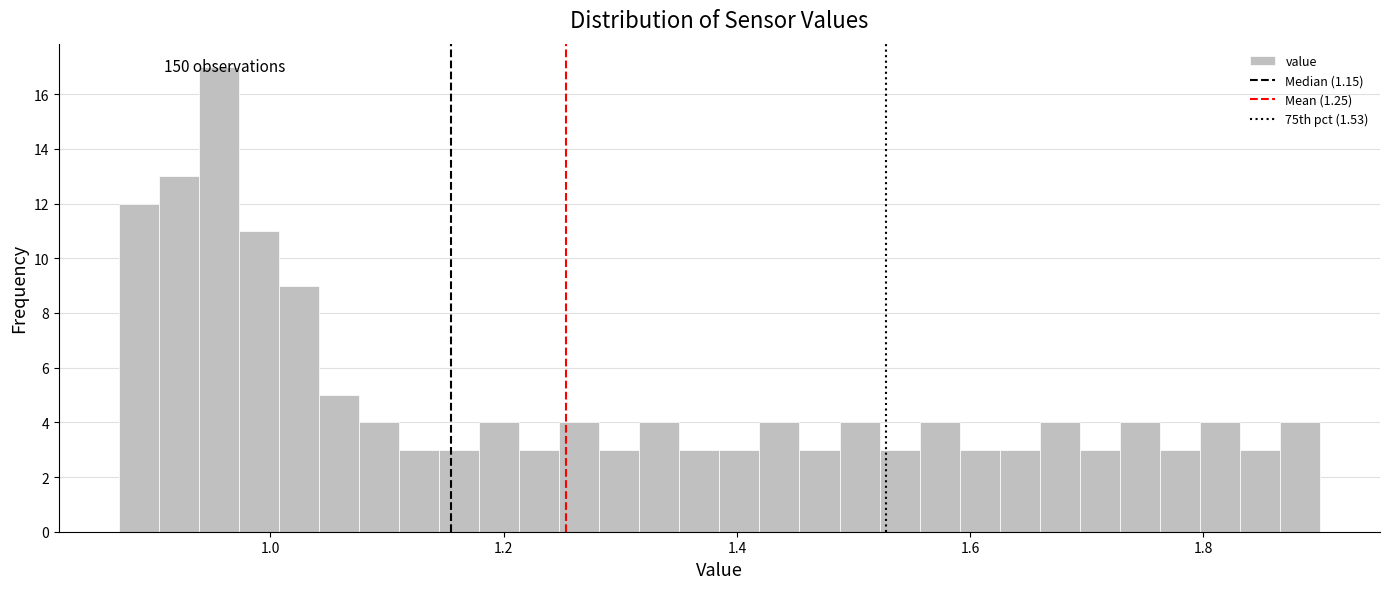

Around what value on the x-axis is the tallest bar? Give the approximate position of its centre, as read against the axis.

0.96